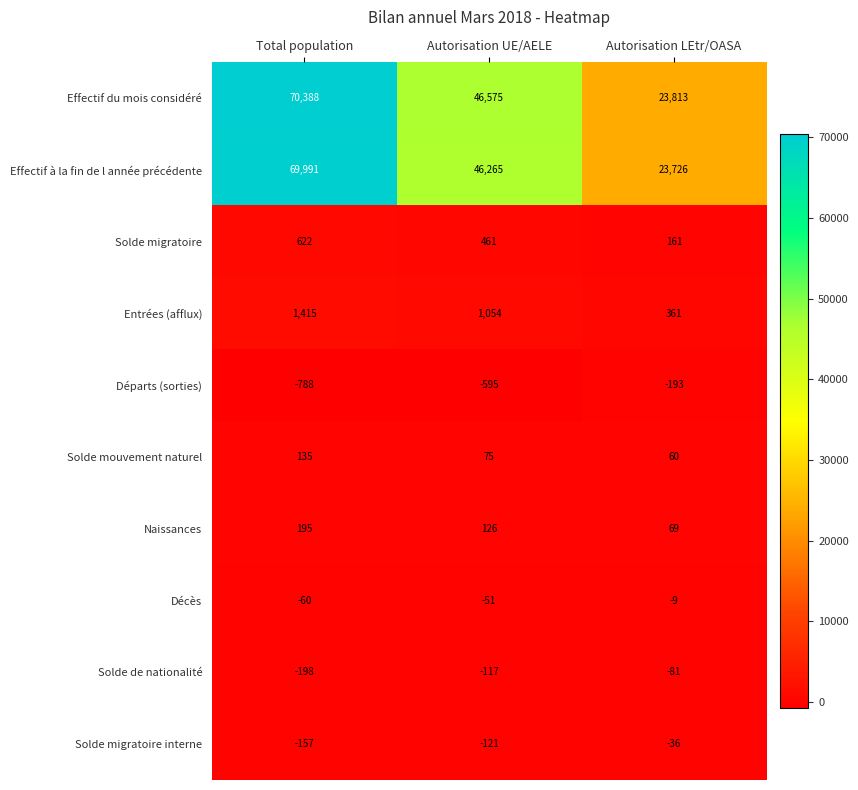

Count the number of categories in the chart.

3